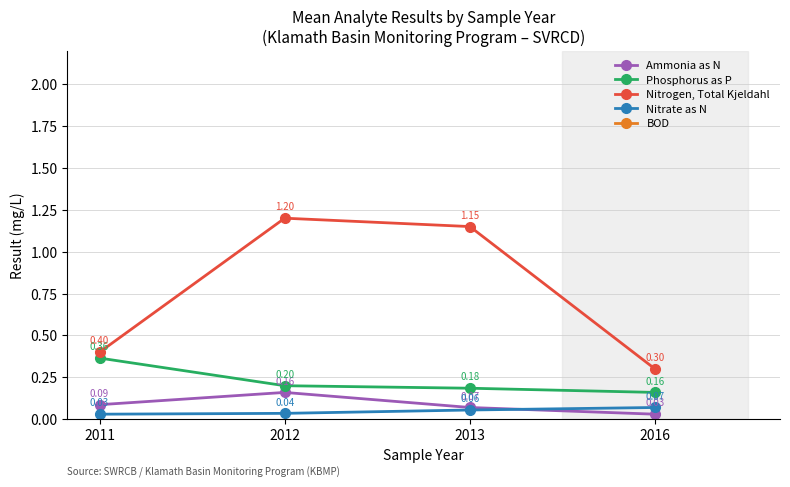

List the labels in order of Ammonia as N value, smallest first.

2016, 2013, 2011, 2012